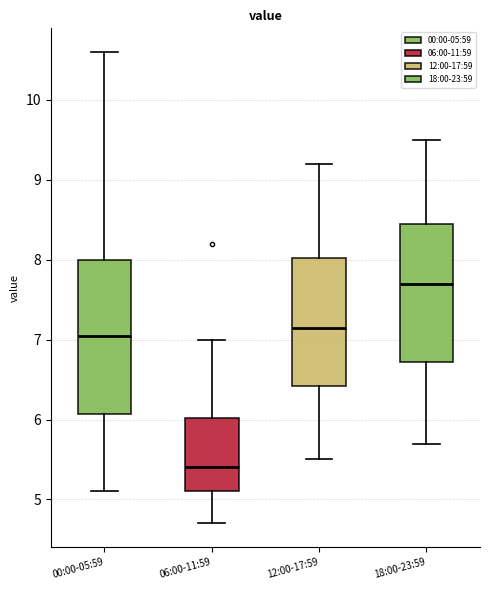

Where is the upper edge of the box for 06:00-11:59 on the y-axis? The values are not printed on the chart, so give them approximately, as read against the axis.

6.0